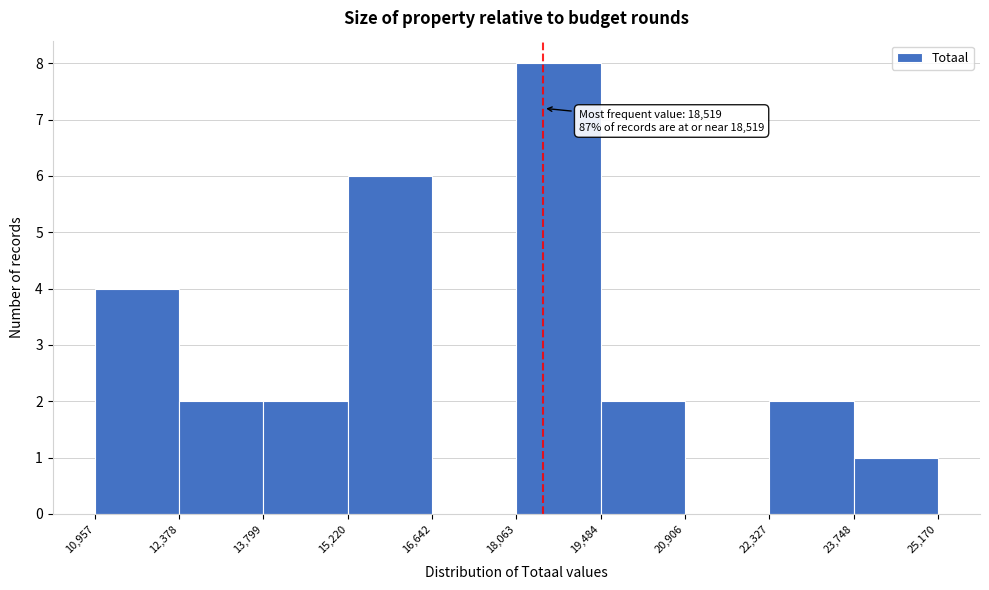

Over which range of the x-axis is the bar tallest?

18,063 to 19,484